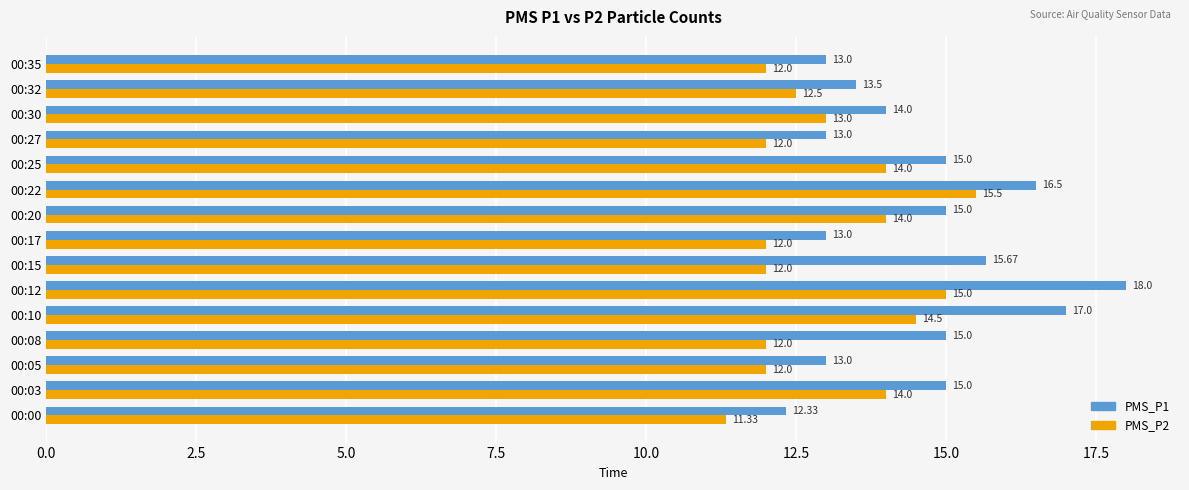

What is the spread (max minus min) of values at 00:35?

1.0